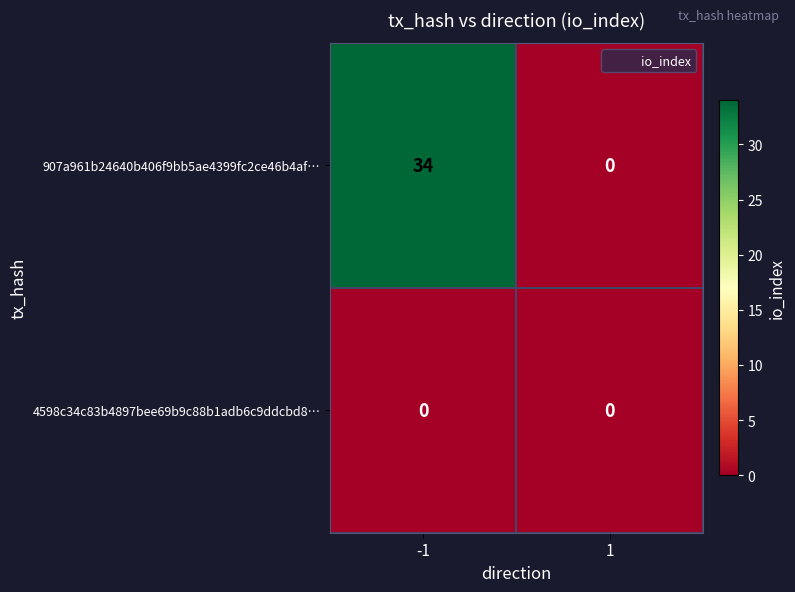

What is the difference between the maximum and minimum values in the 907a961b24640b406f9bb5ae4399fc2ce46b4af… series?

34